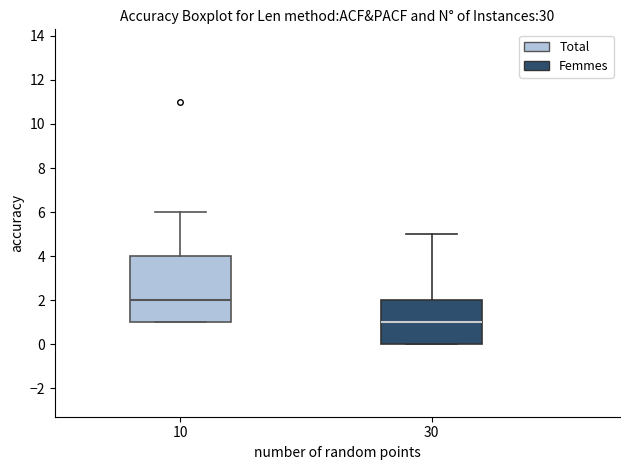

Reading left to right, transcribe this box plot: for each box, give where its median line is, the range the box spans, and where its two whiskers end, as read against the y-axis. The values are not printed on the chart, so give them approximately, as read against the axis.

10: median 2, box 1 to 4, whiskers 1 to 6
30: median 1, box 0 to 2, whiskers 0 to 5